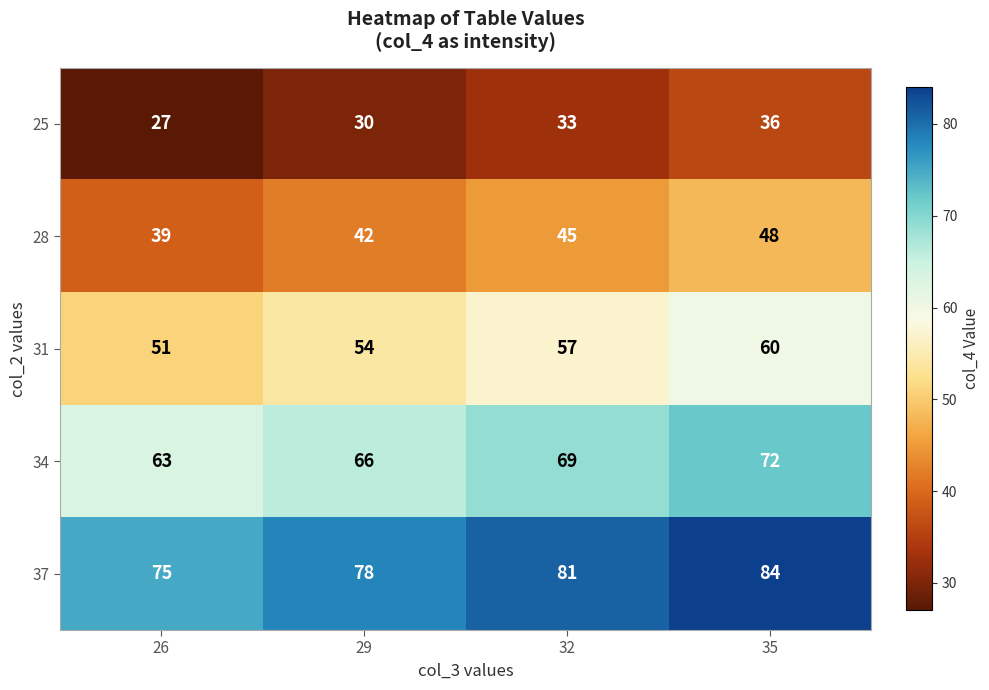

Rank the categories by 28 value from lowest to highest.

26, 29, 32, 35